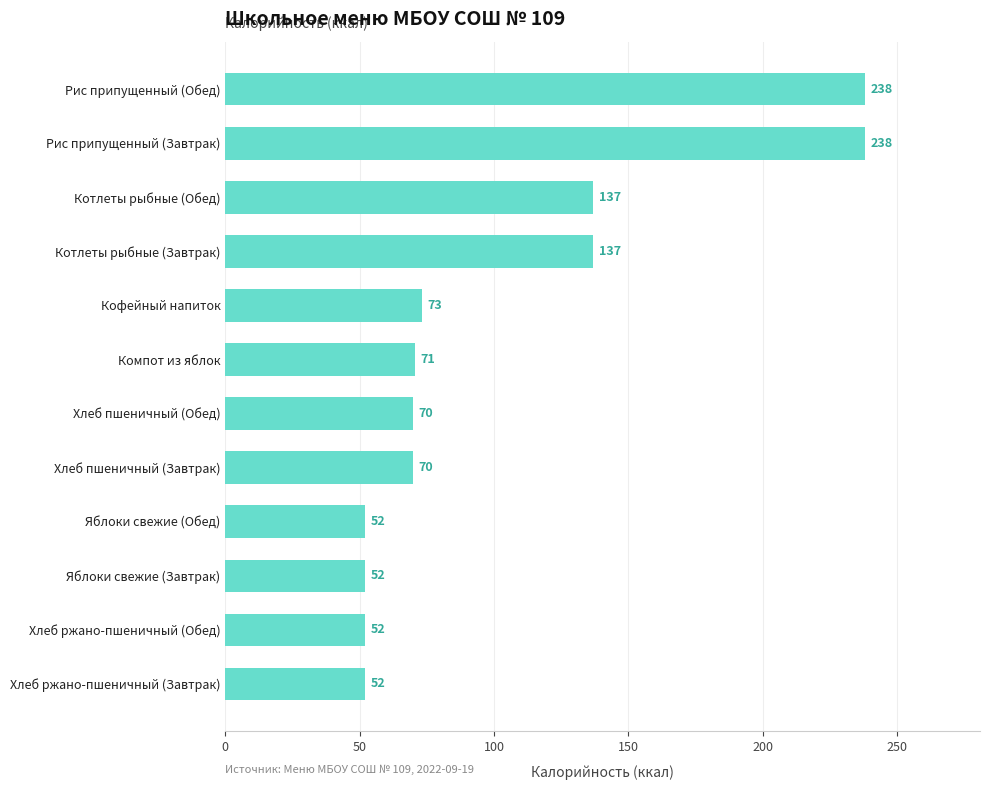

What is the difference between the values at Котлеты рыбные (Обед) and Яблоки свежие (Завтрак)?

85.0